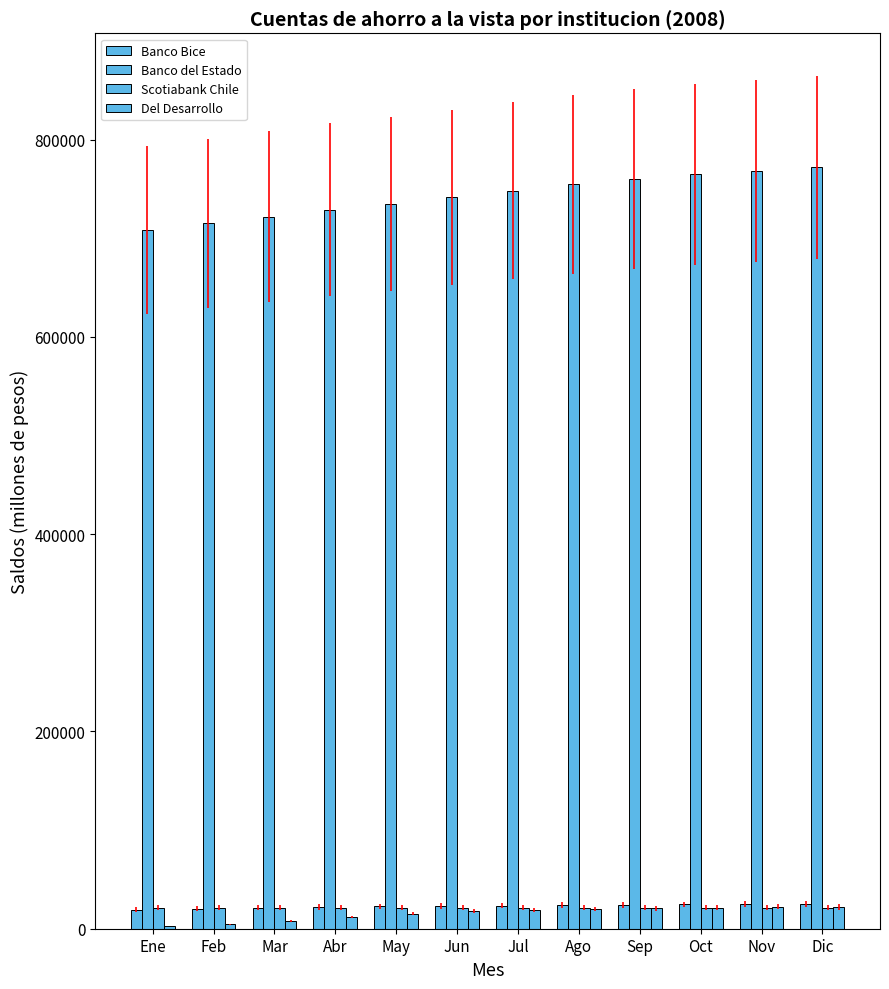

How many data points in Del Desarrollo are less than 18797?

6